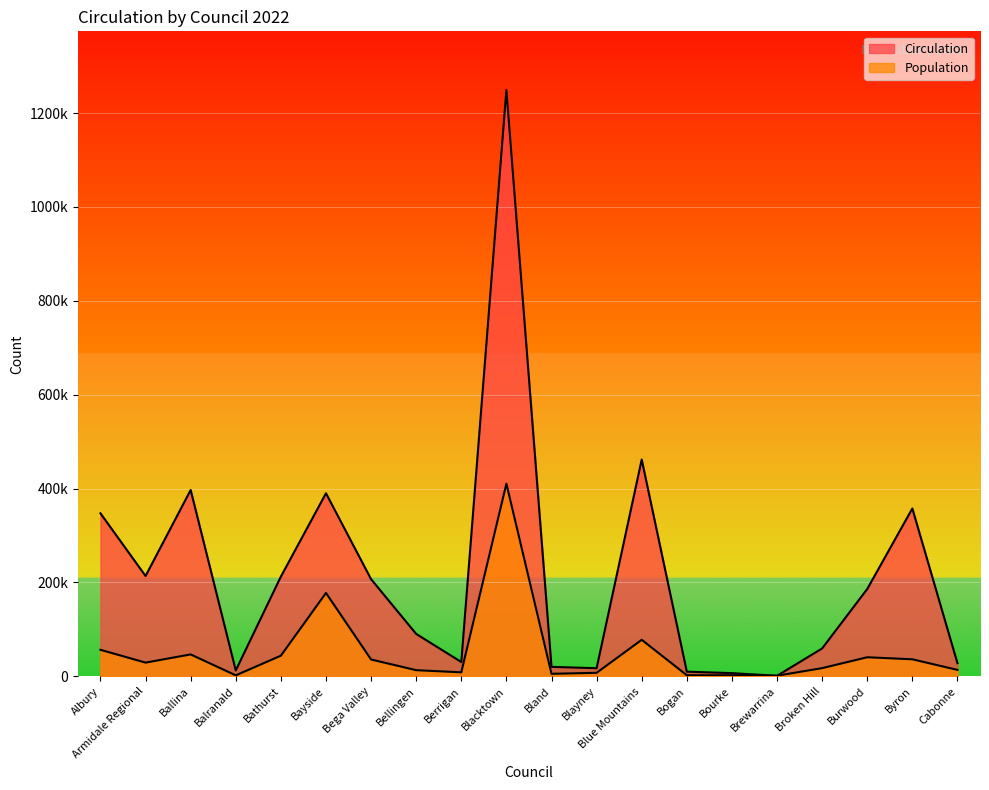

Is it true that Population equals 12037 at Berrigan?

False